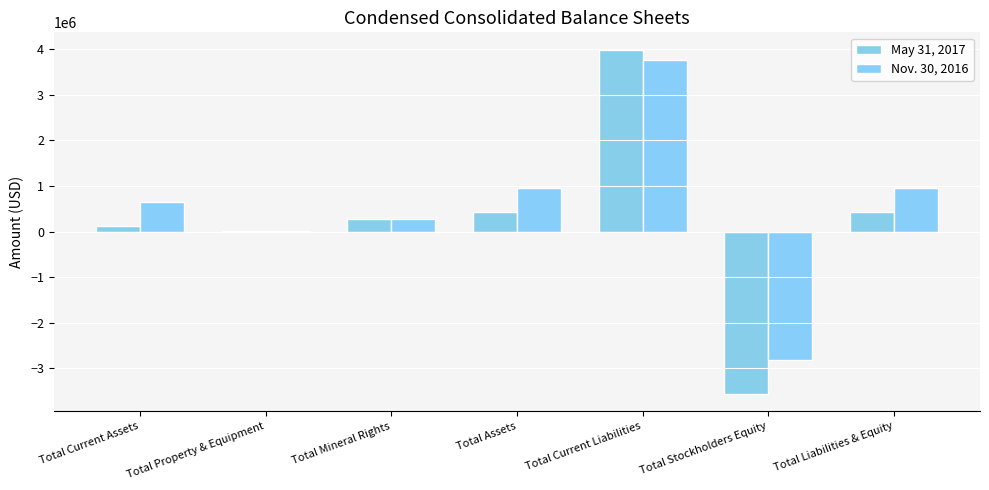

What is the sum of the Nov. 30, 2016 values at Total Assets and Total Property & Equipment?

967197